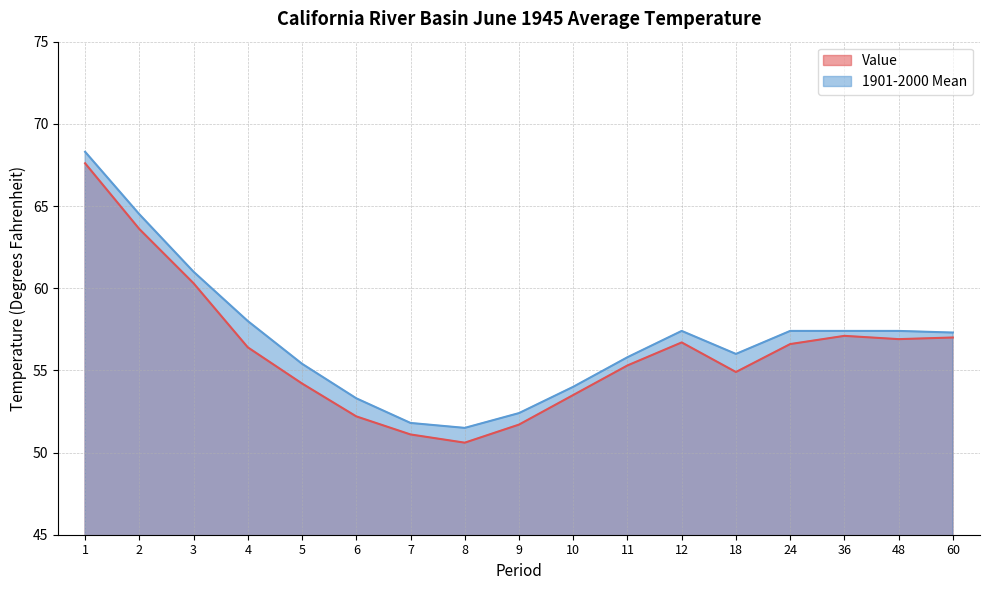

List the series in order of their overall mean, highest first.

1901-2000 Mean, Value